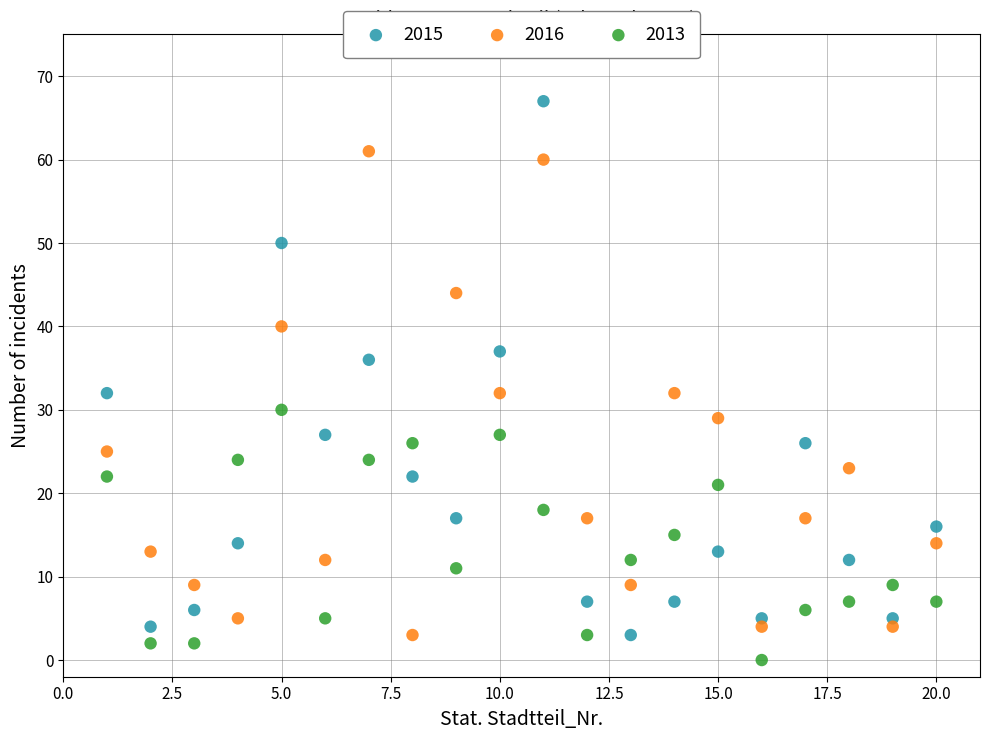

What is the X range (max minus min) for the scatter plot?

19